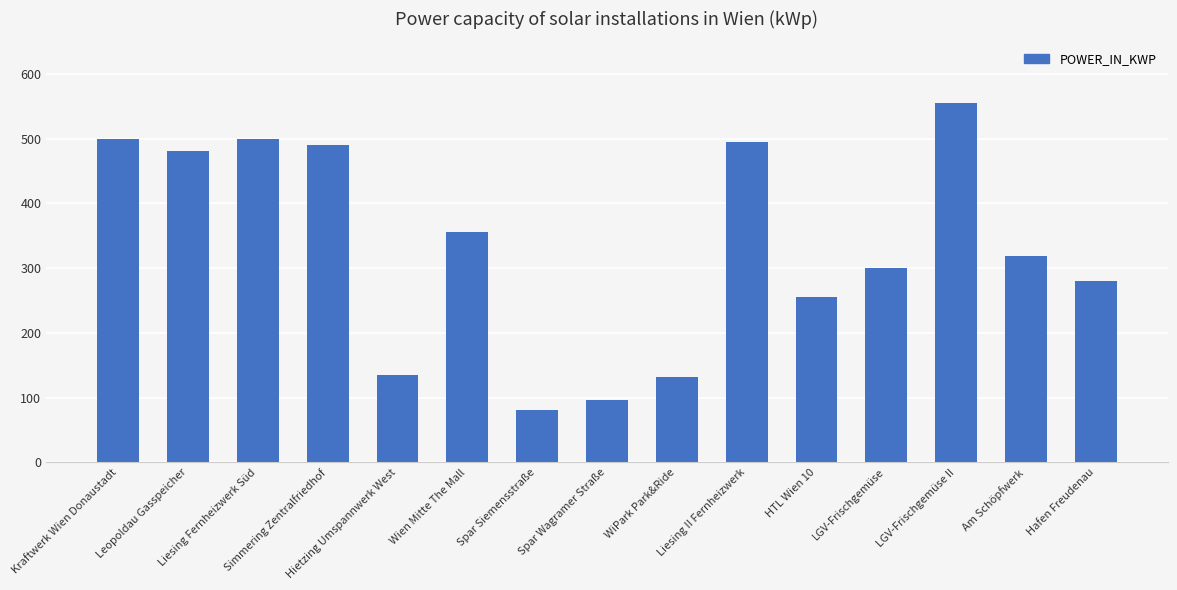

What is the value of the 5th bar from the left?

134.5